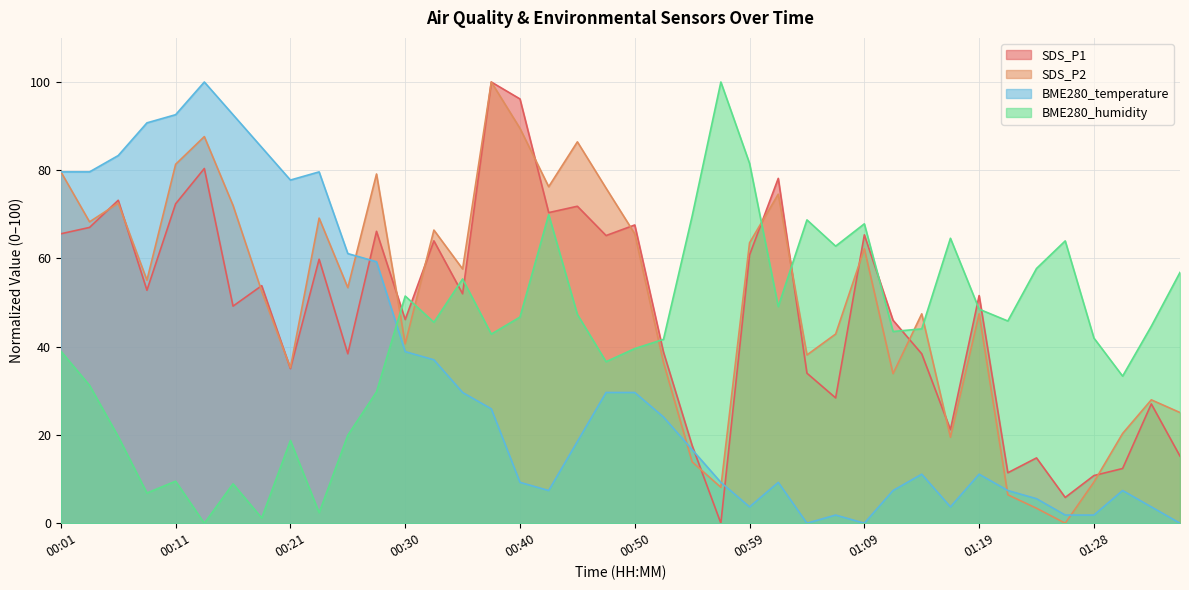

List the labels in order of BME280_temperature value, smallest first.

01:04, 01:09, 01:36, 01:07, 01:26, 01:28, 00:59, 01:16, 01:33, 01:24, 00:42, 01:12, 01:21, 01:31, 00:40, 00:57, 01:02, 01:14, 01:19, 00:55, 00:45, 00:52, 00:38, 00:35, 00:47, 00:50, 00:33, 00:30, 00:28, 00:25, 00:21, 00:01, 00:04, 00:23, 00:06, 00:18, 00:09, 00:11, 00:16, 00:13